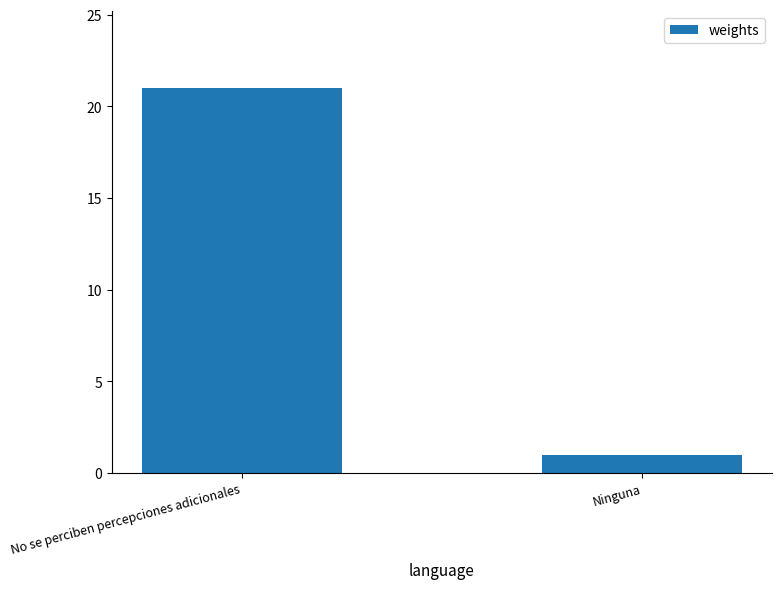

True or false: the data shows 5 at No se perciben percepciones adicionales.

False